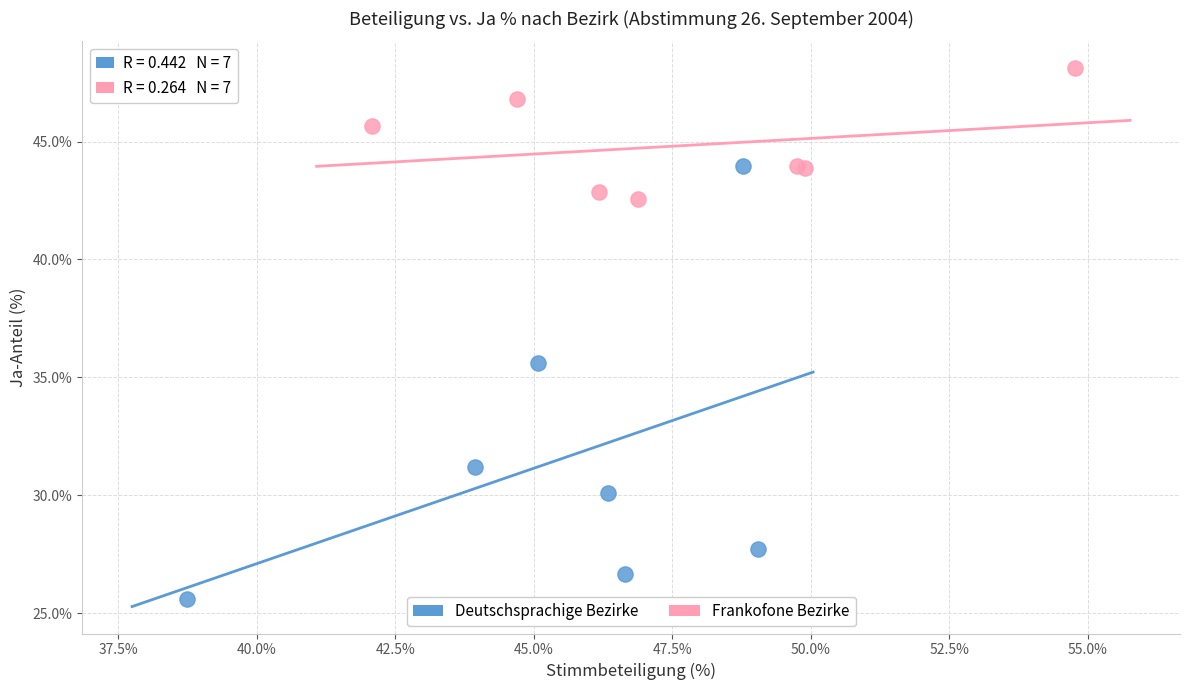

Which series contains the lowest Y value?

Deutschsprachige Bezirke